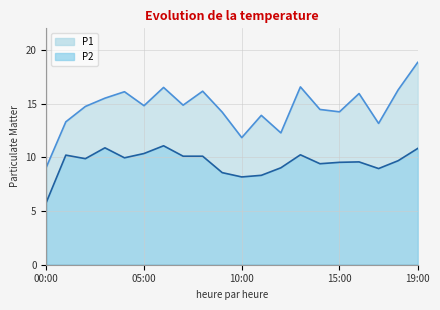

Is the value of P1 at 12:00 greater than the value of P2 at 13:00?

Yes